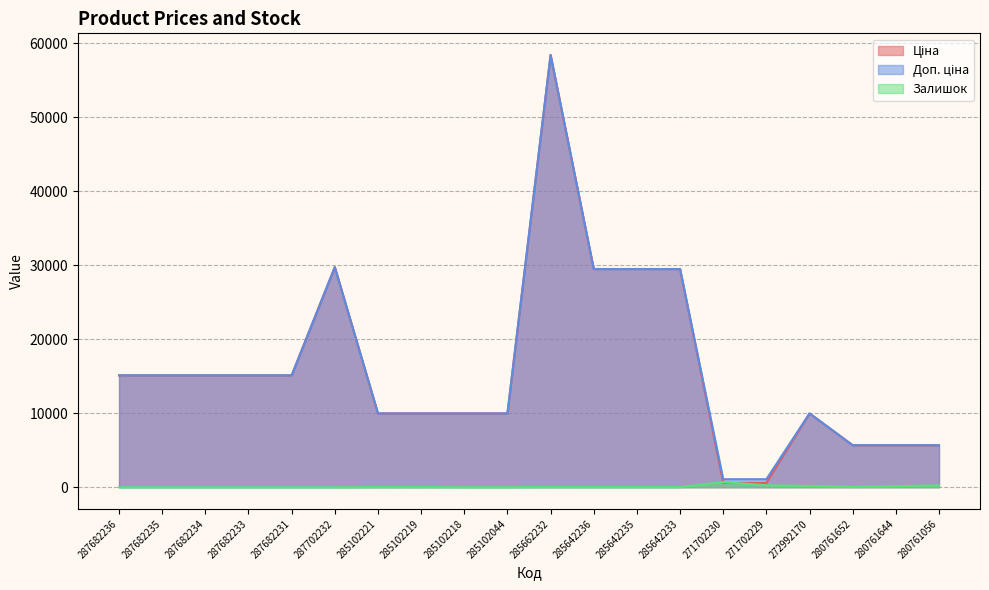

Which series ends up on top after the final intersection of Ціна and Залишок?

Ціна